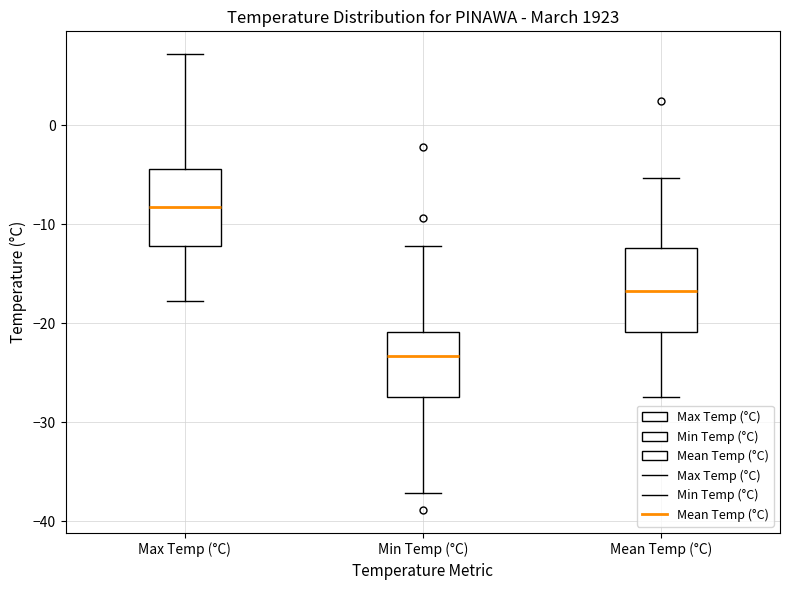

Reading left to right, transcribe this box plot: for each box, give where its median line is, the range the box spans, and where its two whiskers end, as read against the y-axis. The values are not printed on the chart, so give them approximately, as read against the axis.

Max Temp (°C): median -8, box -12 to -4, whiskers -18 to 7
Min Temp (°C): median -23, box -27 to -21, whiskers -37 to -12
Mean Temp (°C): median -17, box -21 to -12, whiskers -27 to -5